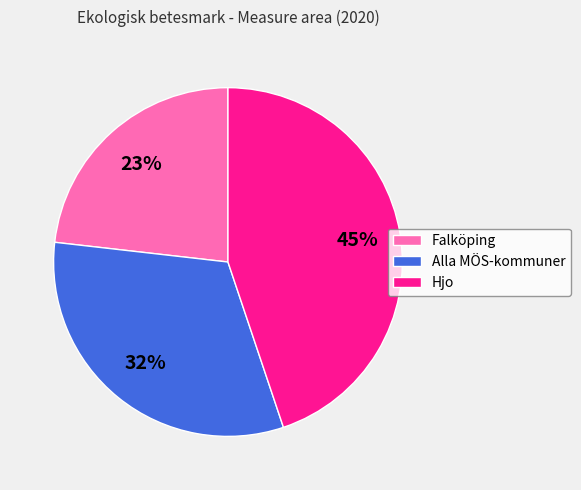

The Falköping slice represents 23% of the pie. True or false?

True